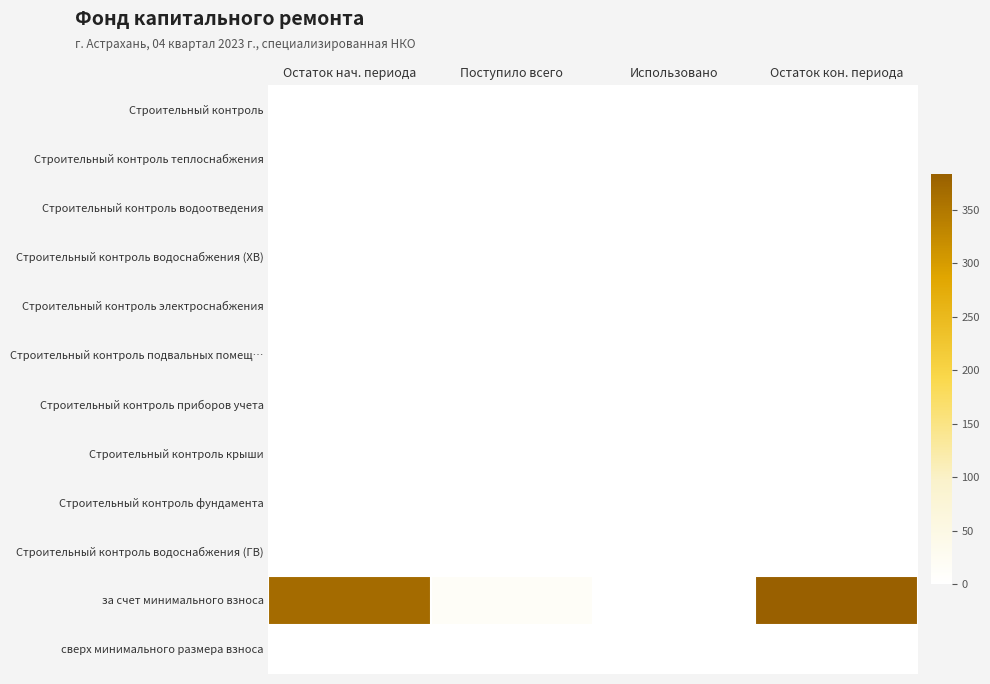

Which series has the largest range (max minus min)?

за счет минимального взноса